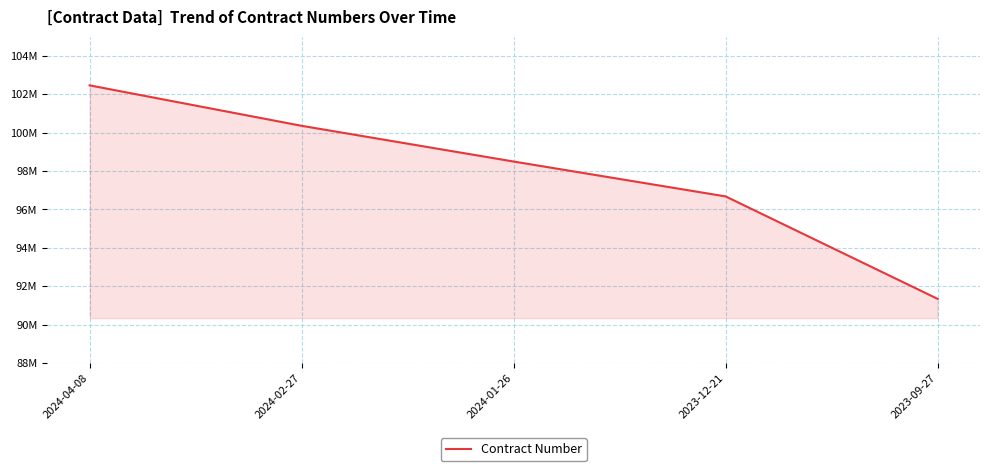

True or false: there are more than 1 points higher than both neighbors.

False